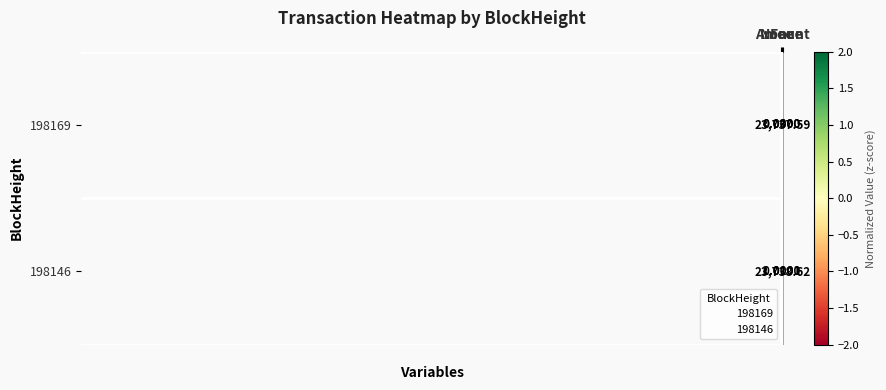

Between Amount and Fee, which is larger?

Fee